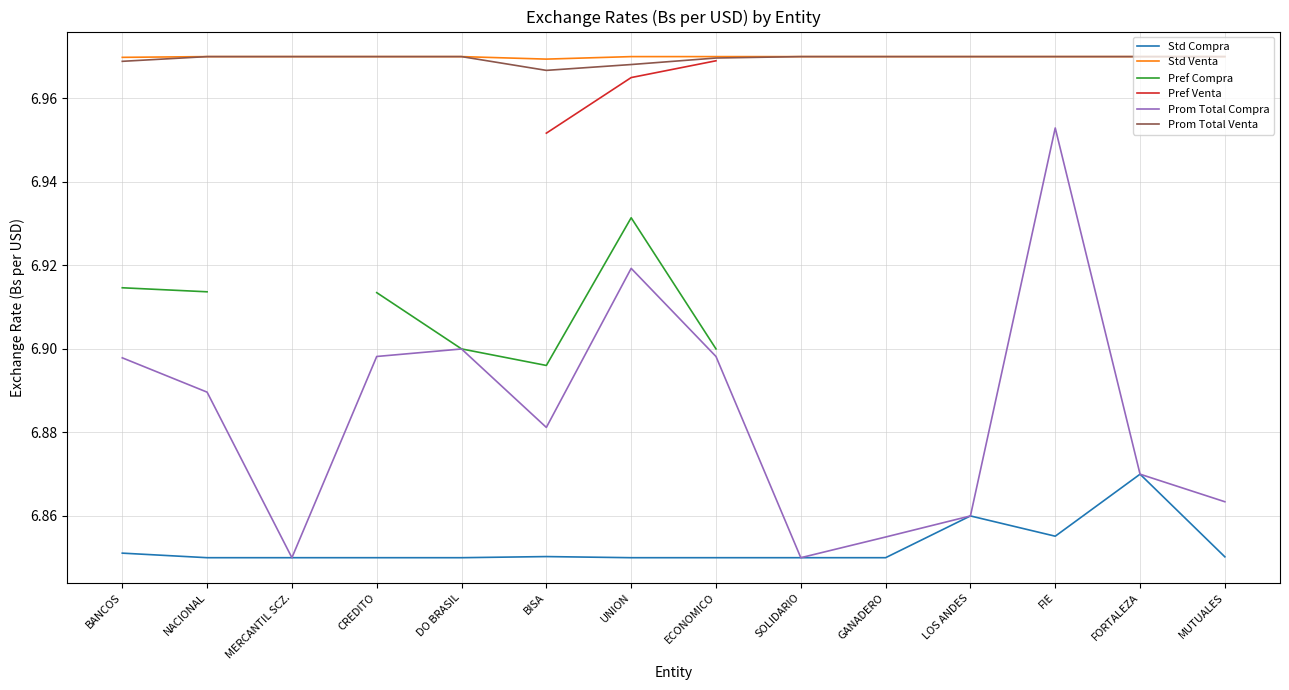

Is it true that Prom Total Venta equals 7.0 at MUTUALES?

True